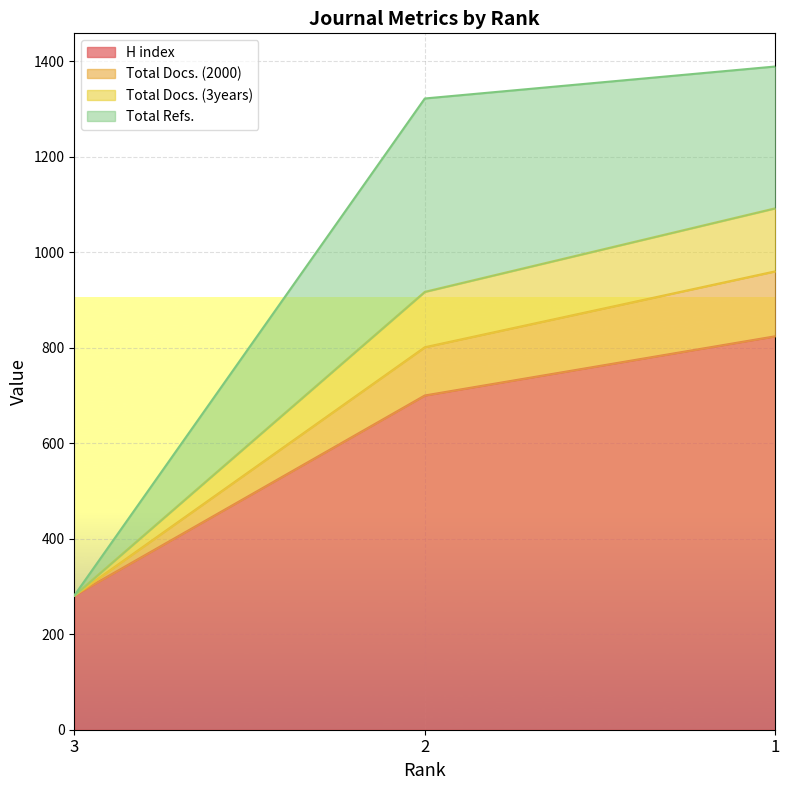

Count the H index values in the range 281 to 824.

3